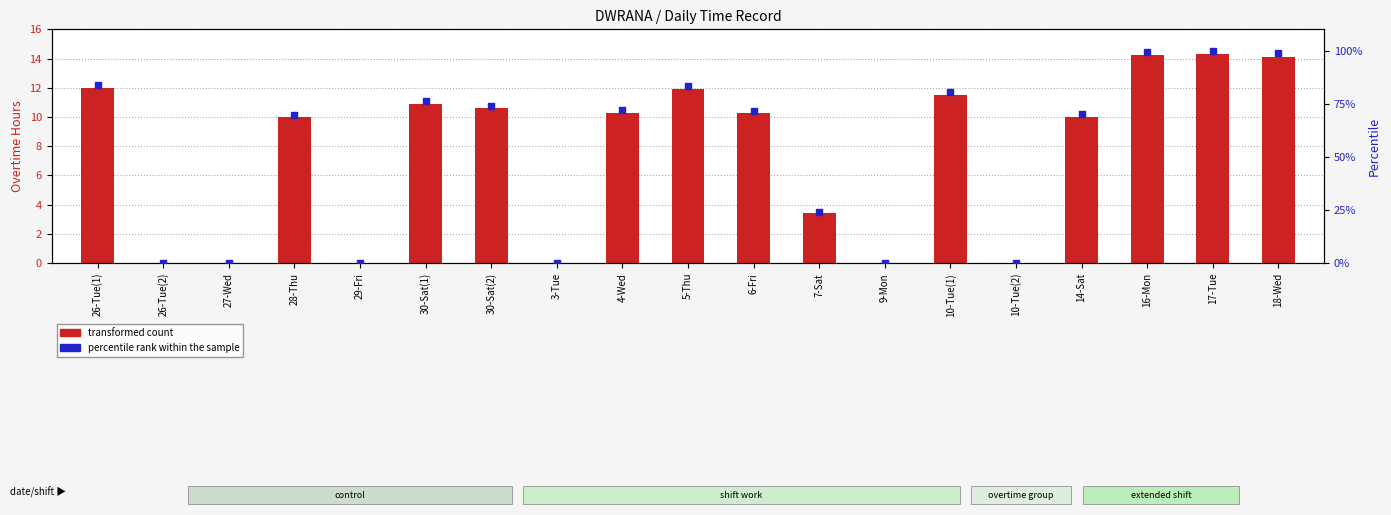

What is the total value across all series at 28-Thu?

79.9